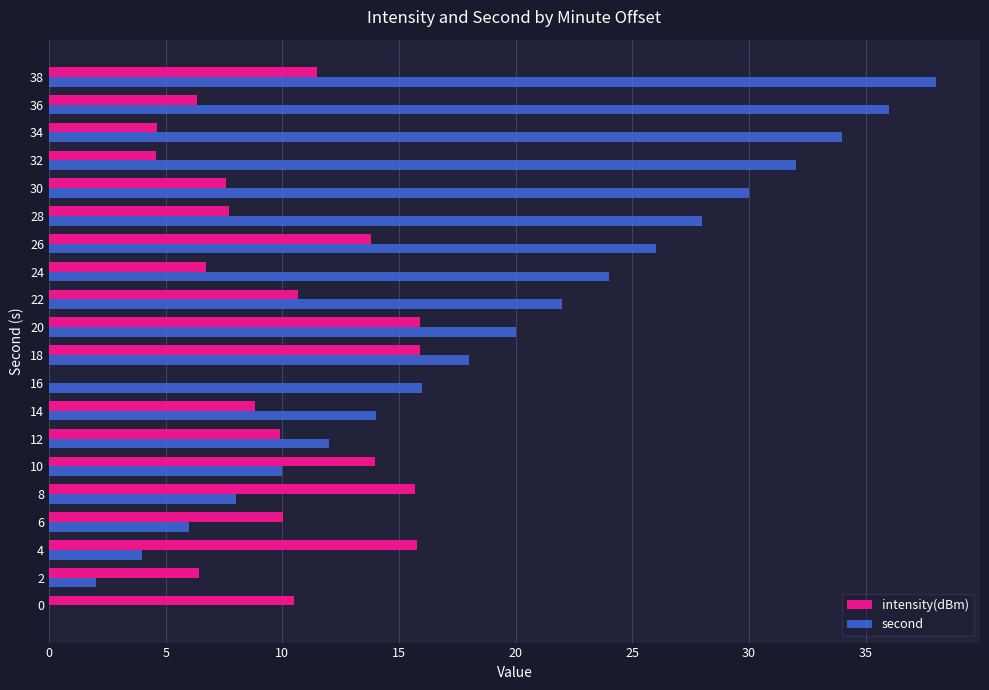

Is the value of intensity(dBm) at 0 greater than the value of second at 16?

No